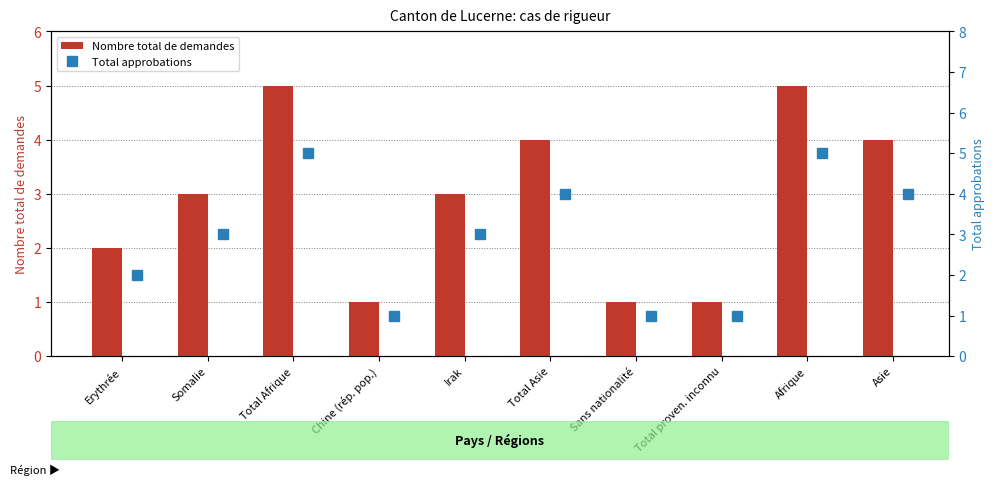

Count the number of data series in this chart.

2